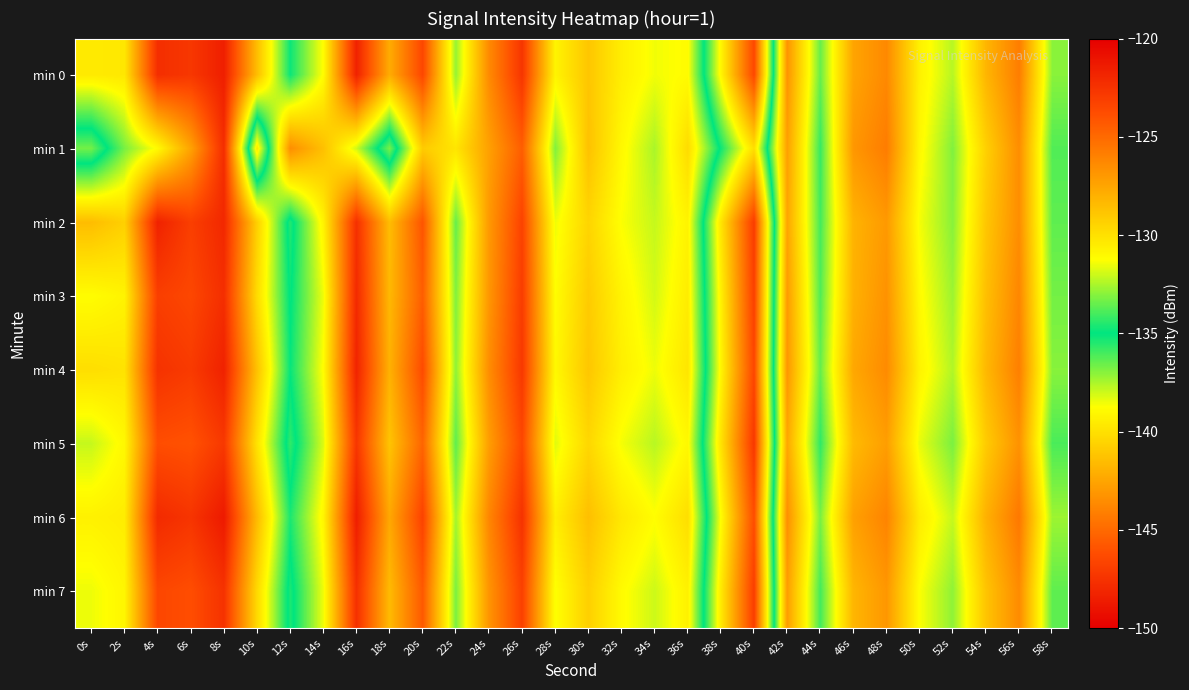

What is the spread (max minus min) of values at 6s?

4.8